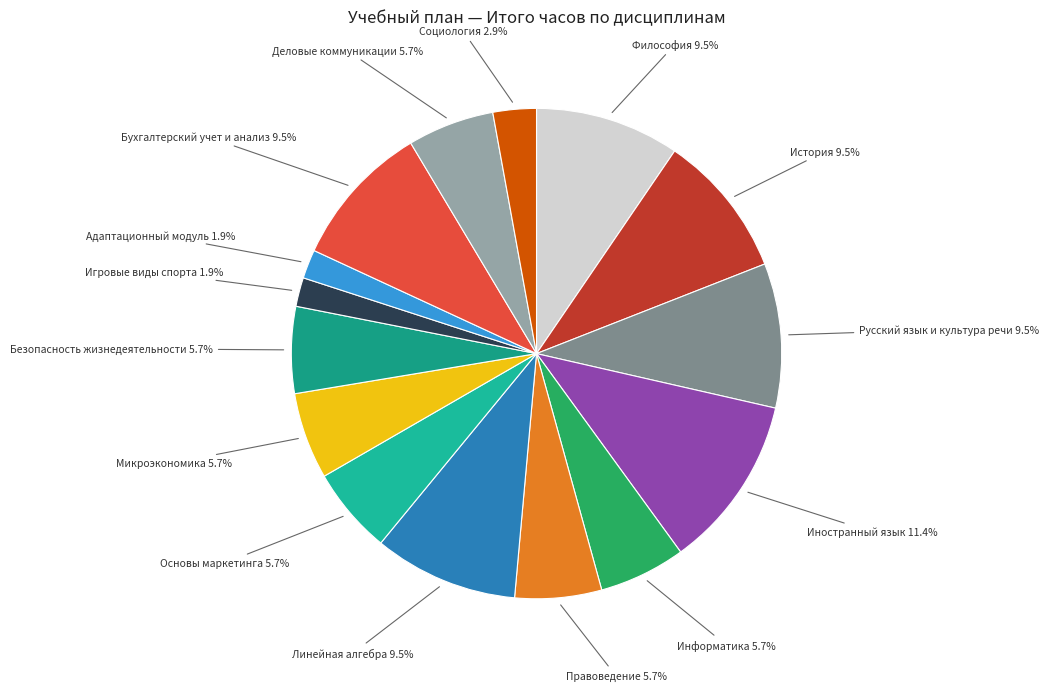

Count the number of slices in the pie.

15